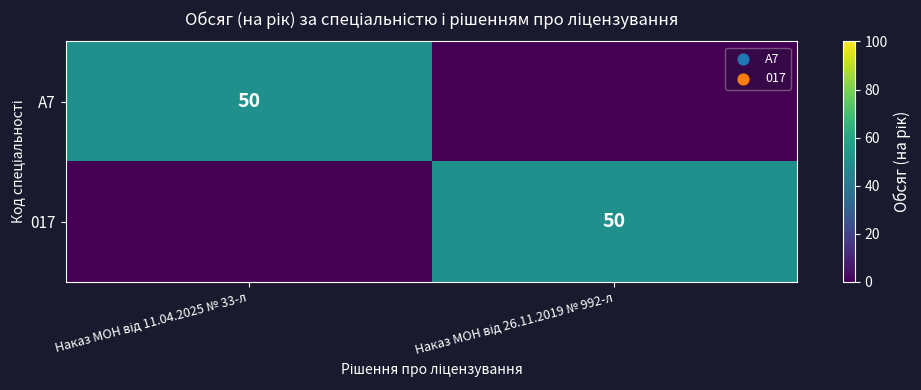

The 017 series shows 15 at Наказ МОН від 11.04.2025 № 33-л. True or false?

False